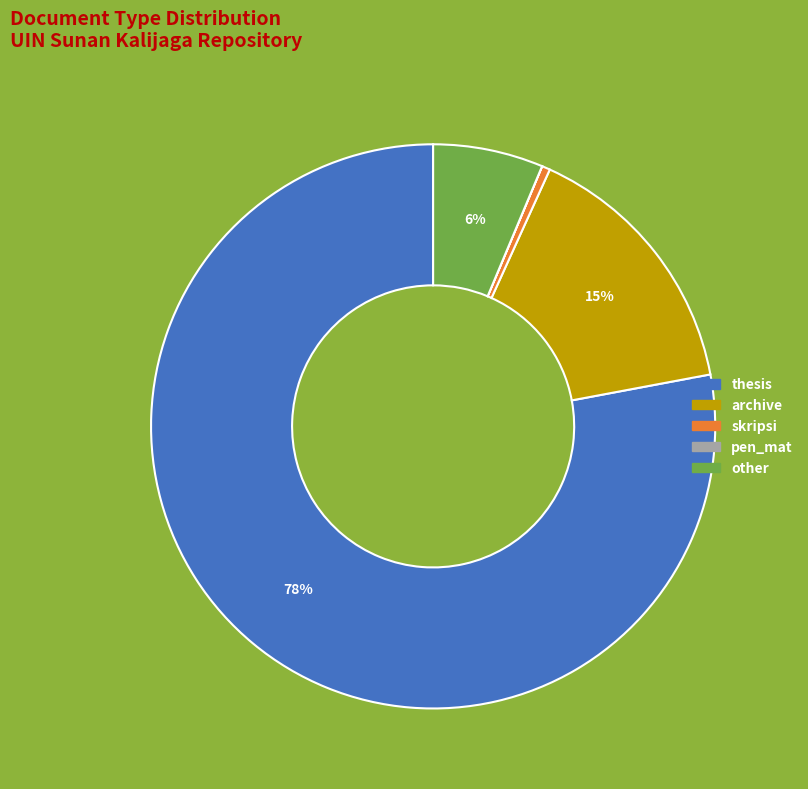

Is there a majority slice in this chart?

Yes